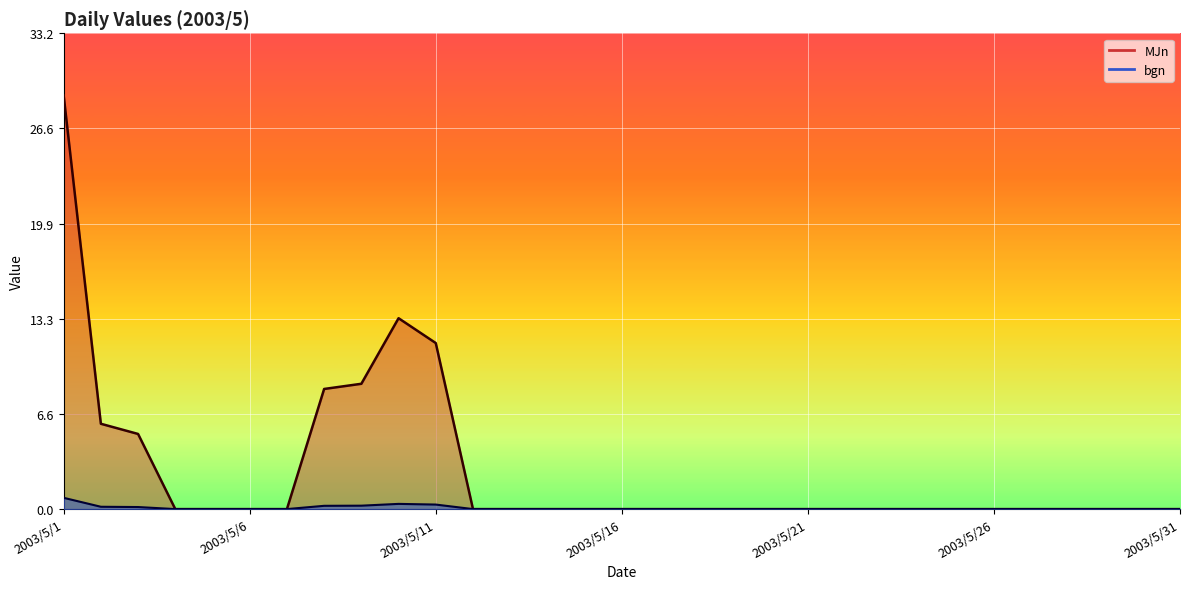

Where is the first local maximum for MJn?

2003/5/10